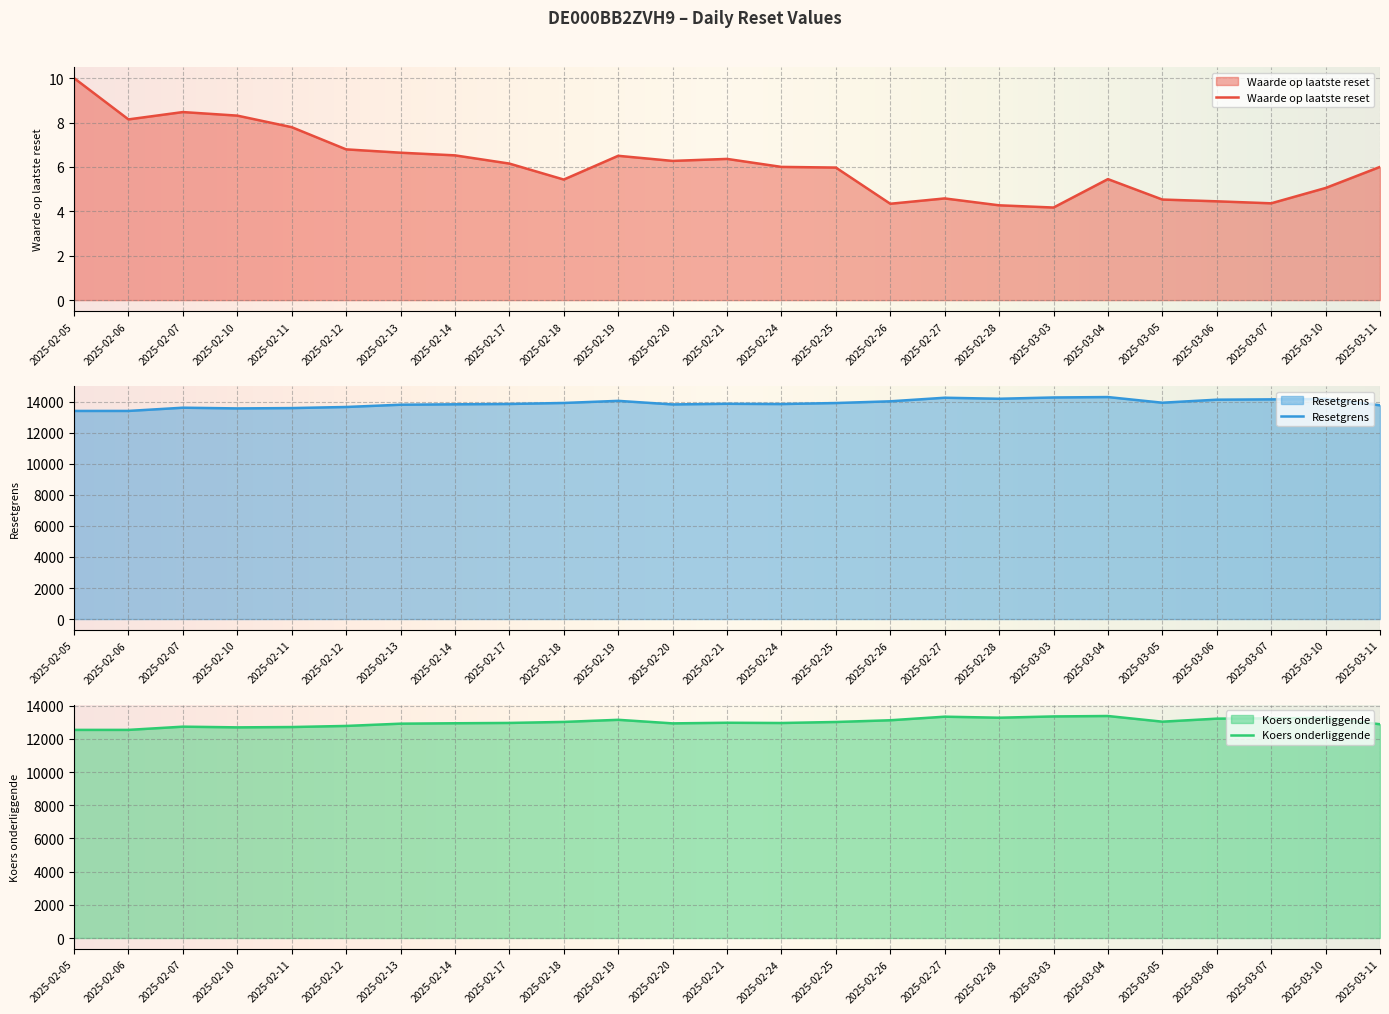

Where is the first local maximum for Koers onderliggende?

2025-02-07